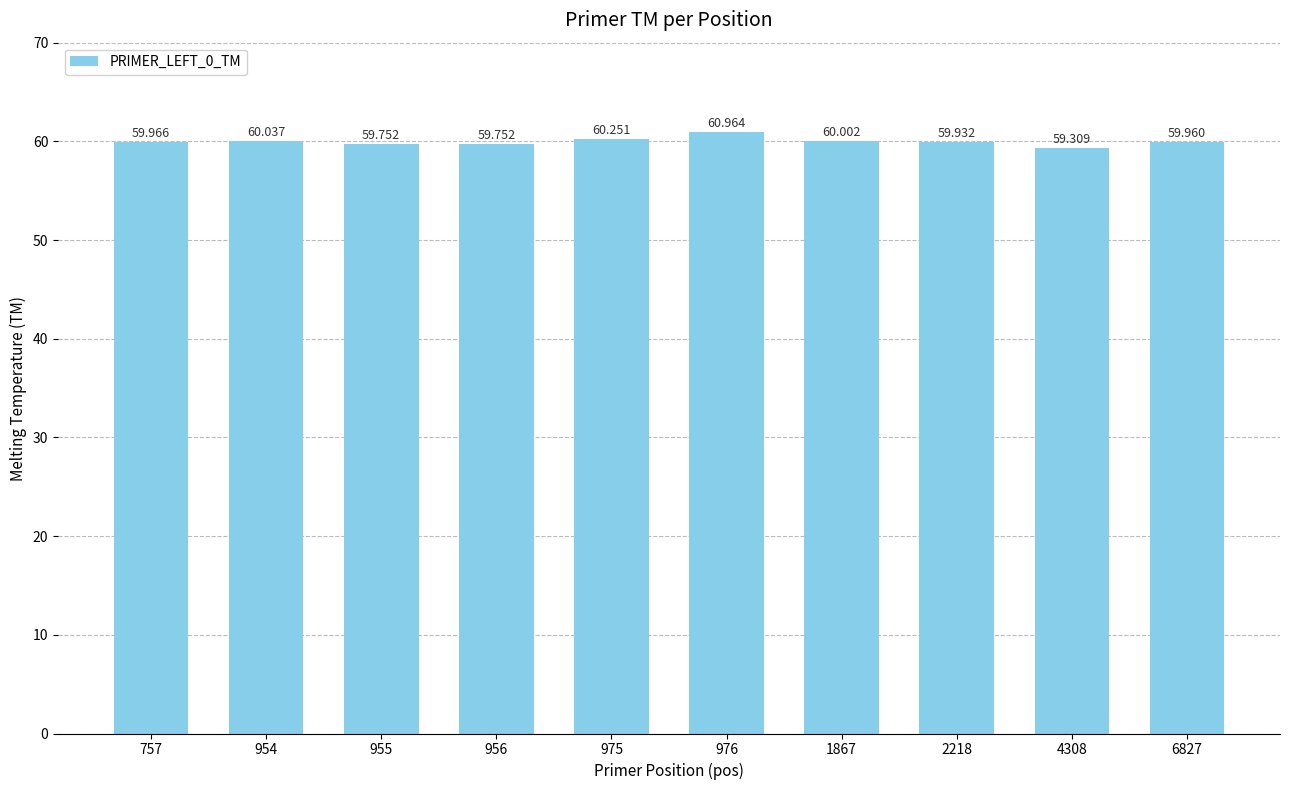

How many data points does each series have?

10